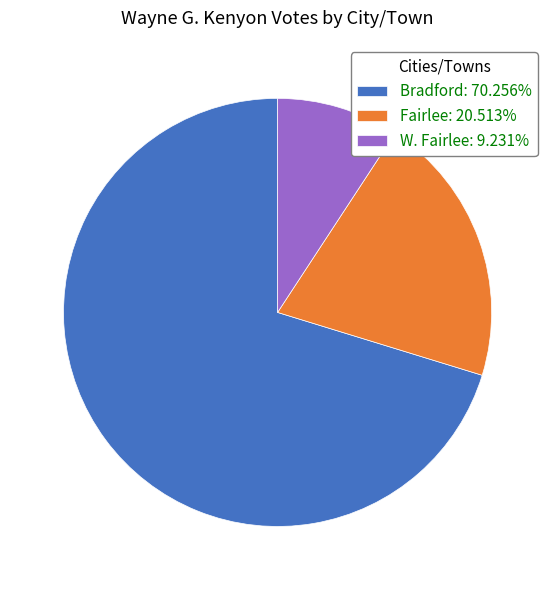

Is there any slice that represents more than half of the pie?

Yes